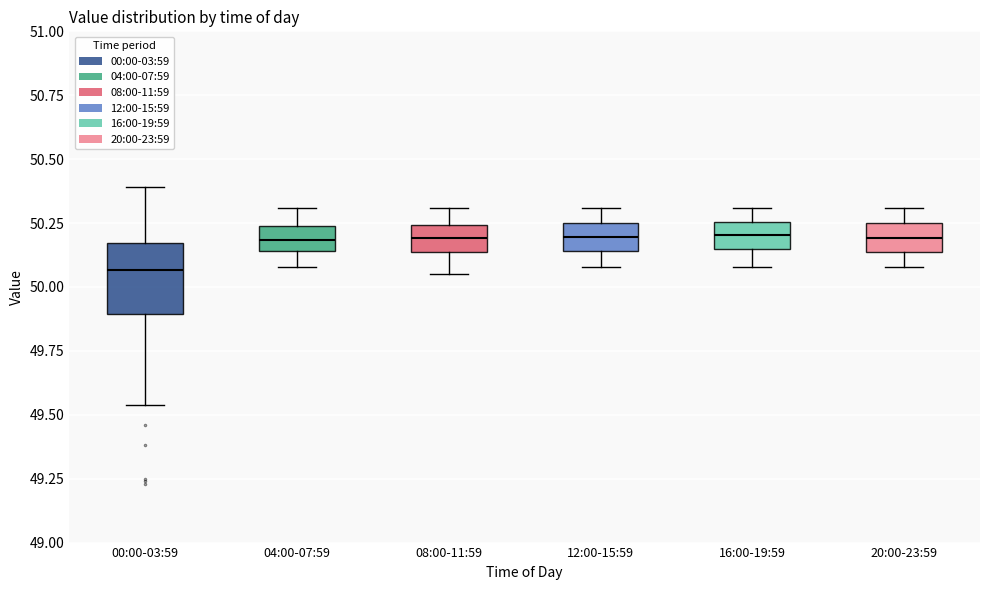

Where is the upper edge of the box for 00:00-03:59 on the y-axis? The values are not printed on the chart, so give them approximately, as read against the axis.

50.15